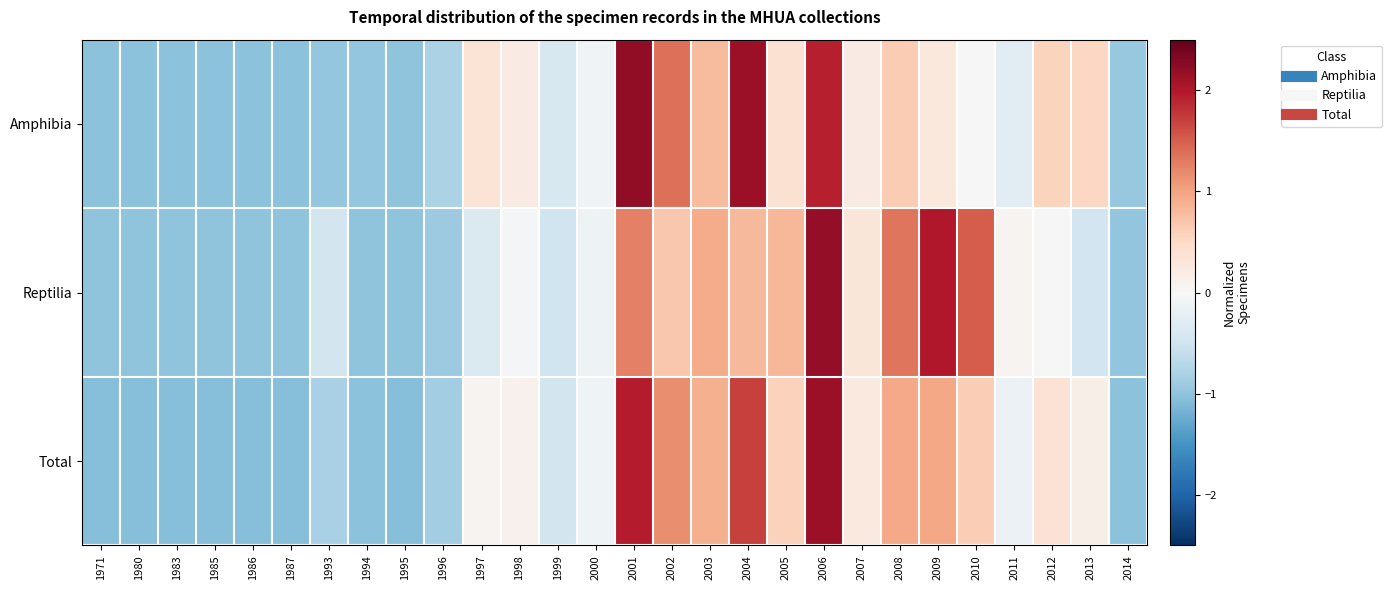

Which series has the widest spread of values?

Amphibia